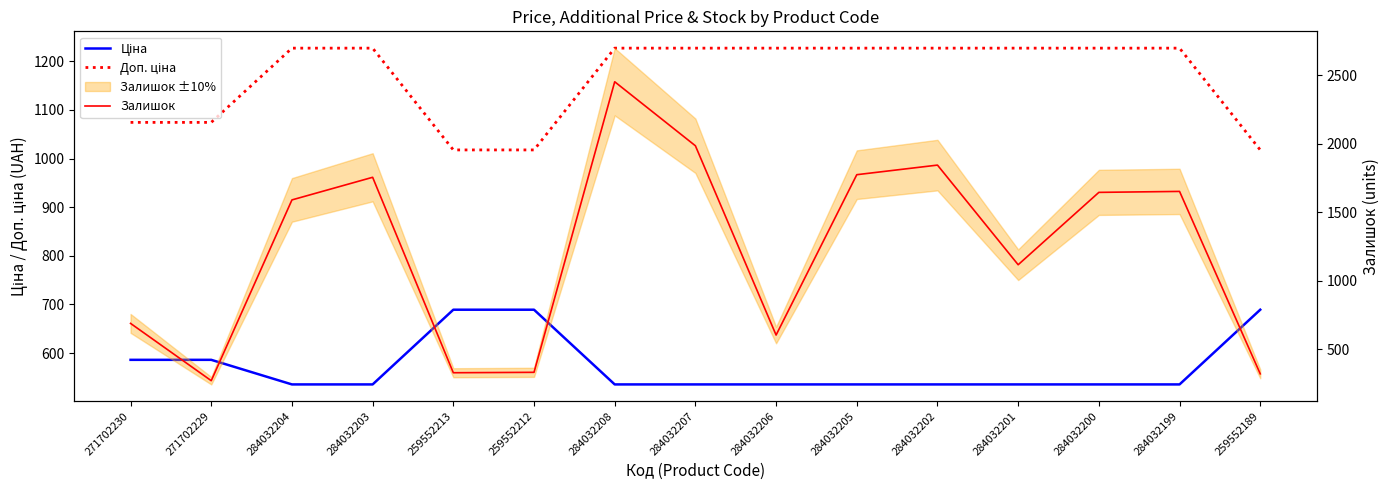

True or false: Ціна has more than 2 points higher than both neighbors.

False